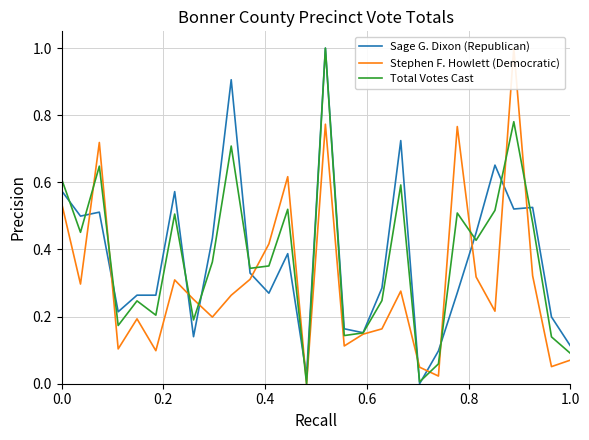

What is the maximum value for Total Votes Cast?

1.0